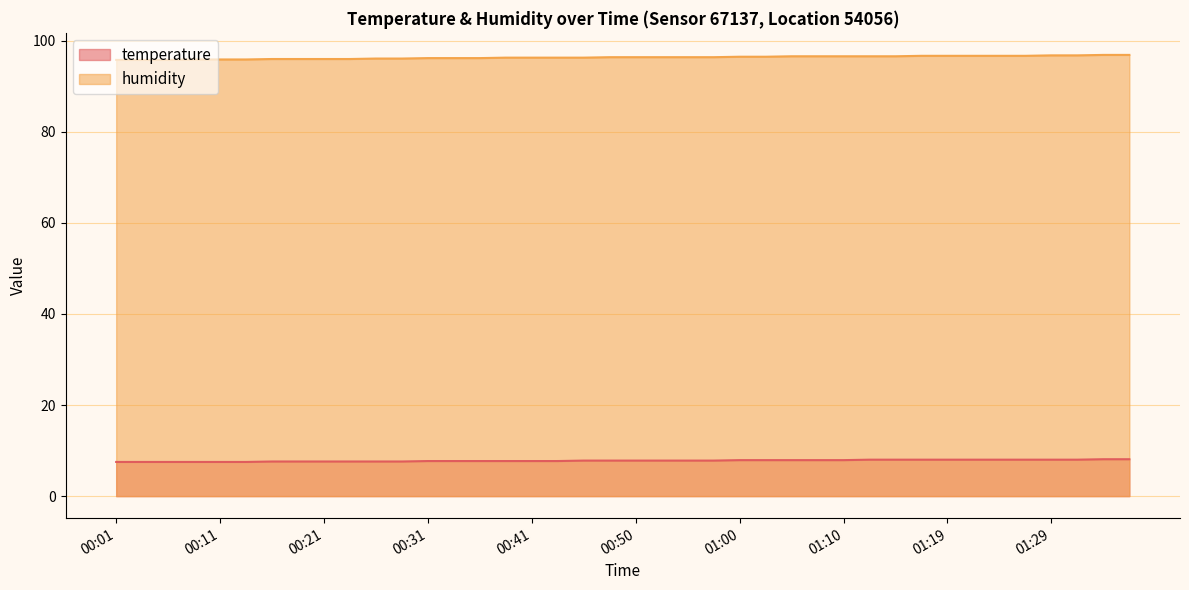

What is the difference between the highest and lowest values at 01:15?

88.6